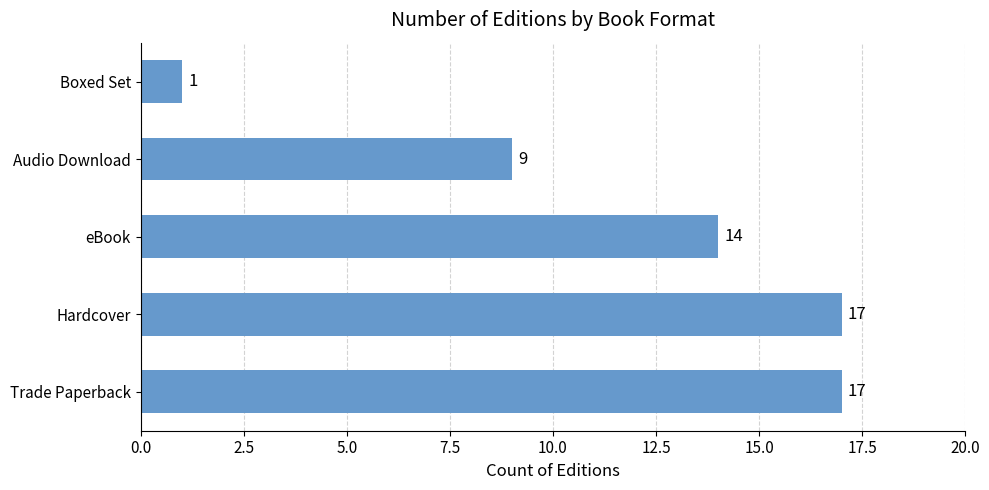

How many values are below 14?

2